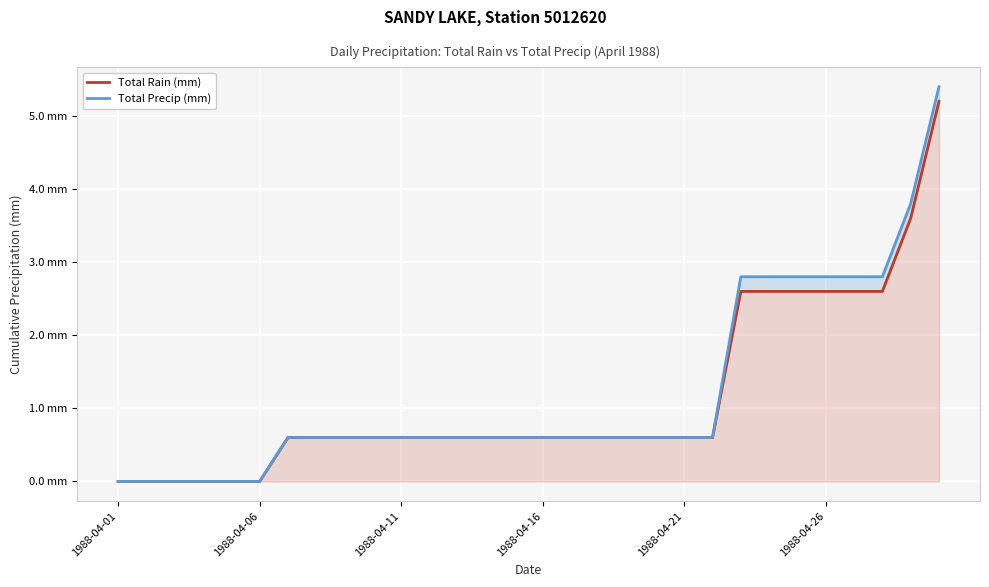

Which category has the lowest value across all series?

1988-04-01